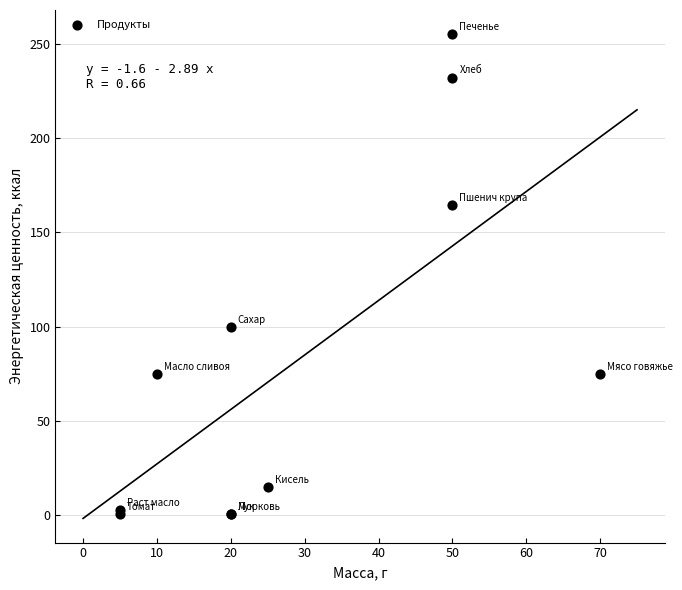

What Y value in the scatter plot is closest to 127?

99.8